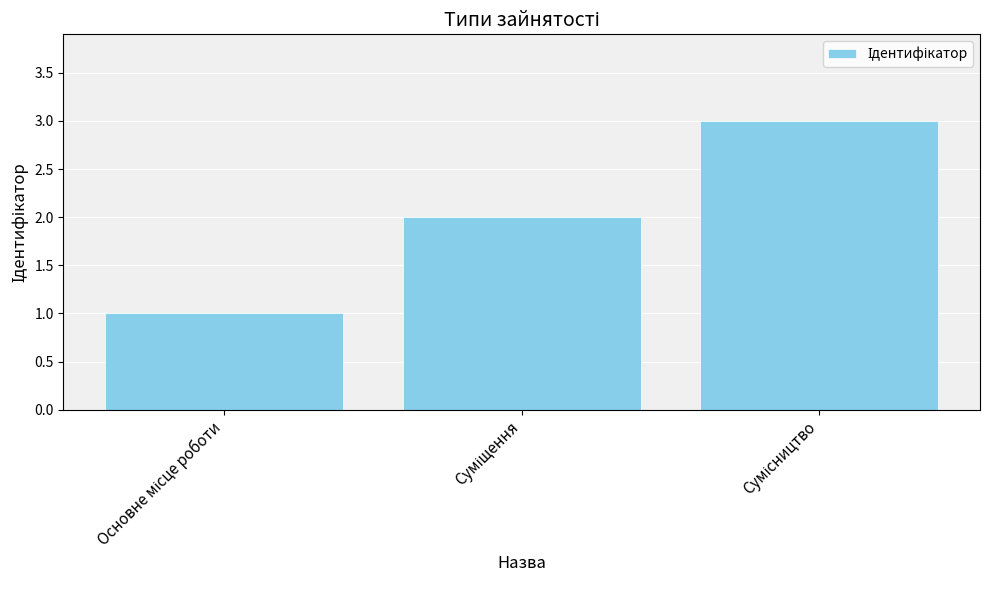

What is the greatest value displayed?

3